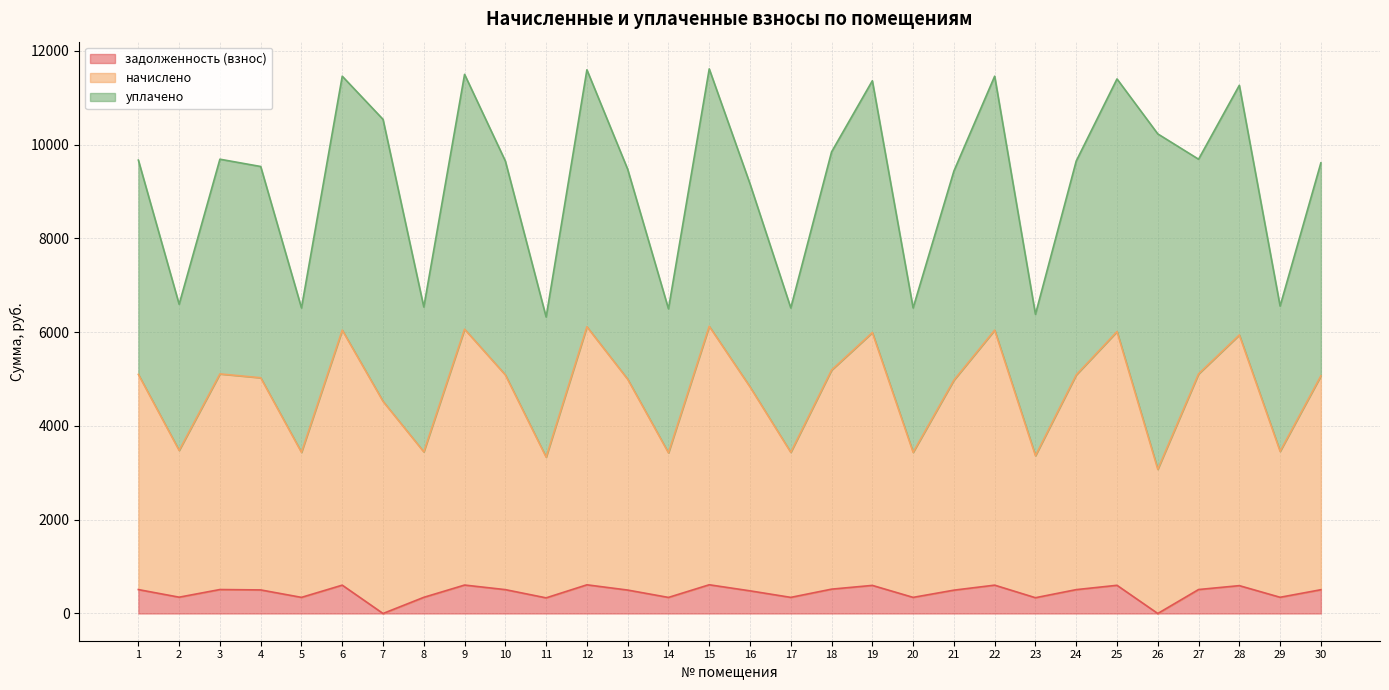

What is the difference between the maximum and minimum values in the задолженность (взнос) series?

612.5